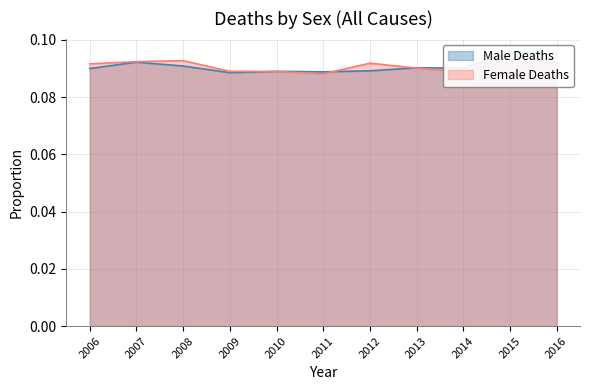

Where is the first local minimum for Female Deaths?

2011